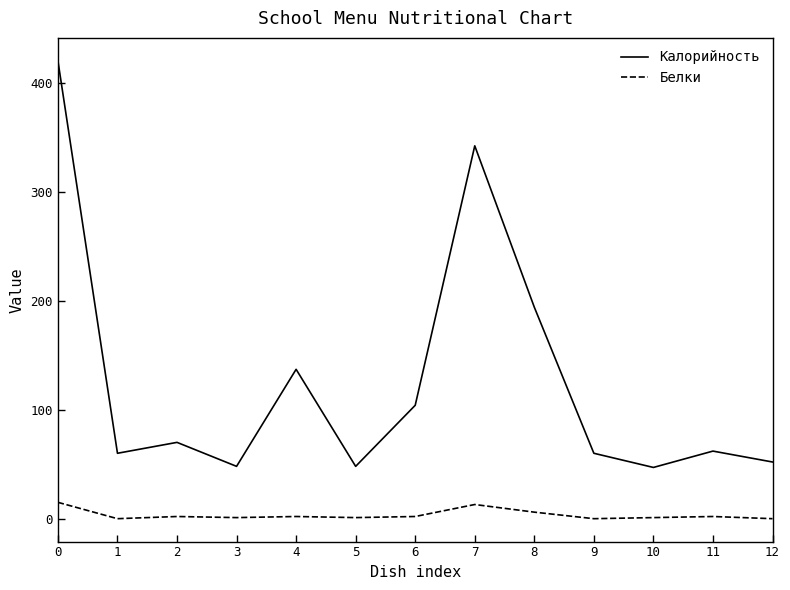

What is the difference between the maximum and second lowest values in the Белки series?

15